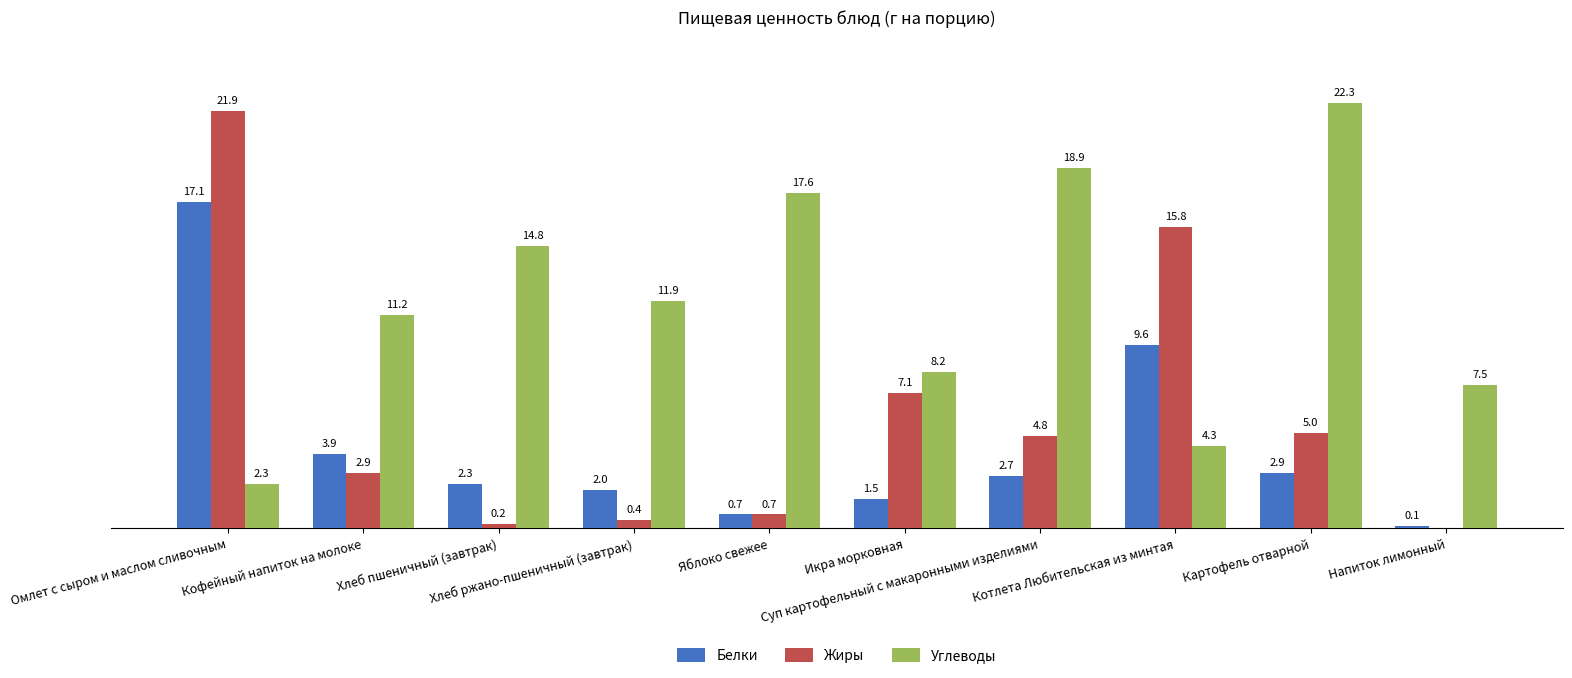

Where does the Углеводы series first go above 11?

Кофейный напиток на молоке